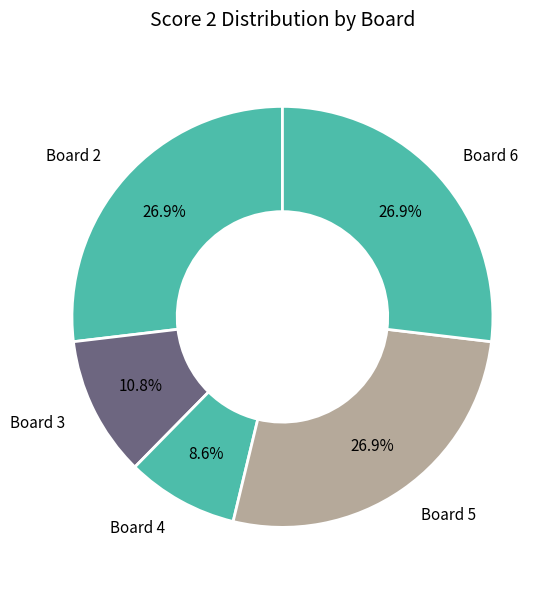

To the nearest percent, what is the average slice percentage?

20%